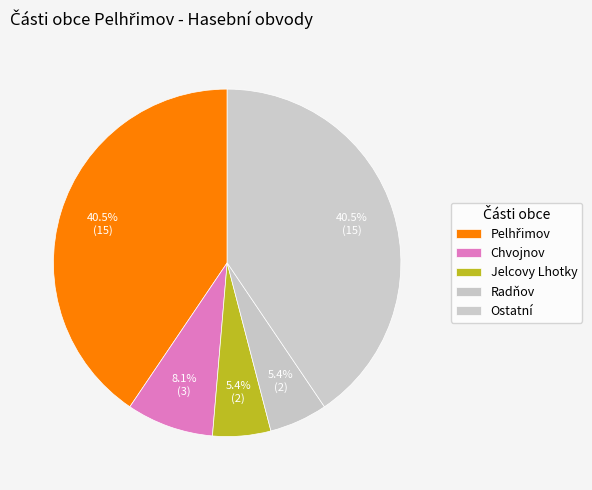

Does any single category account for the majority?

No